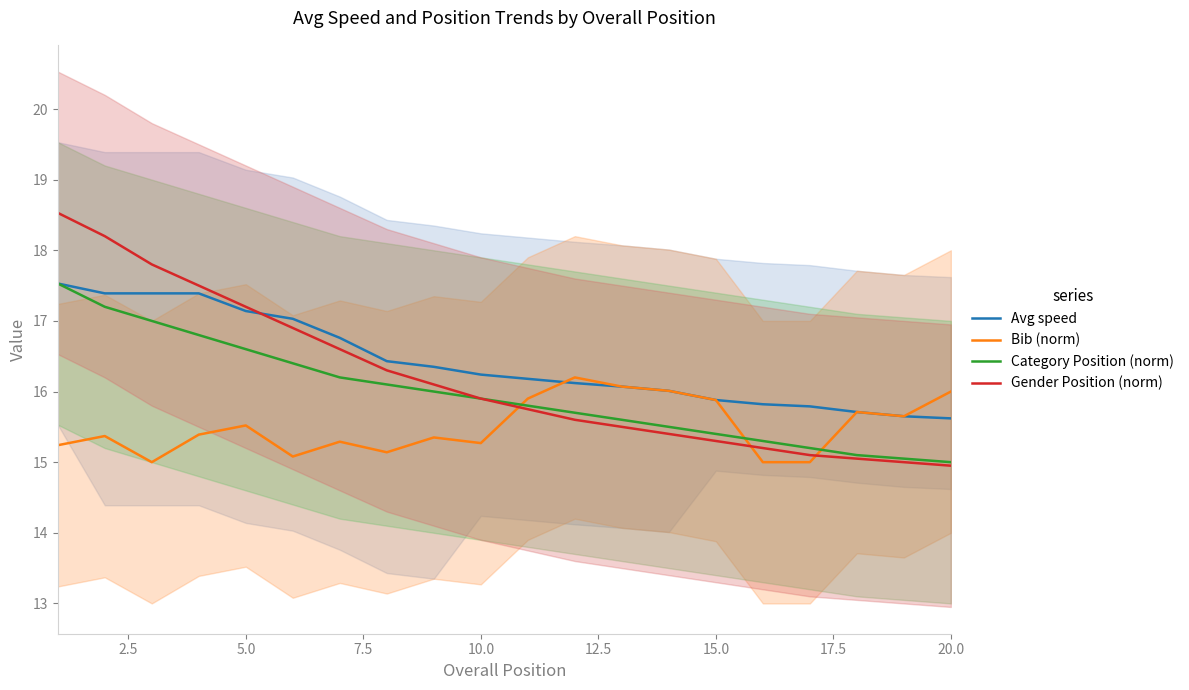

How many intersections are there between Bib (norm) and Gender Position (norm)?

3